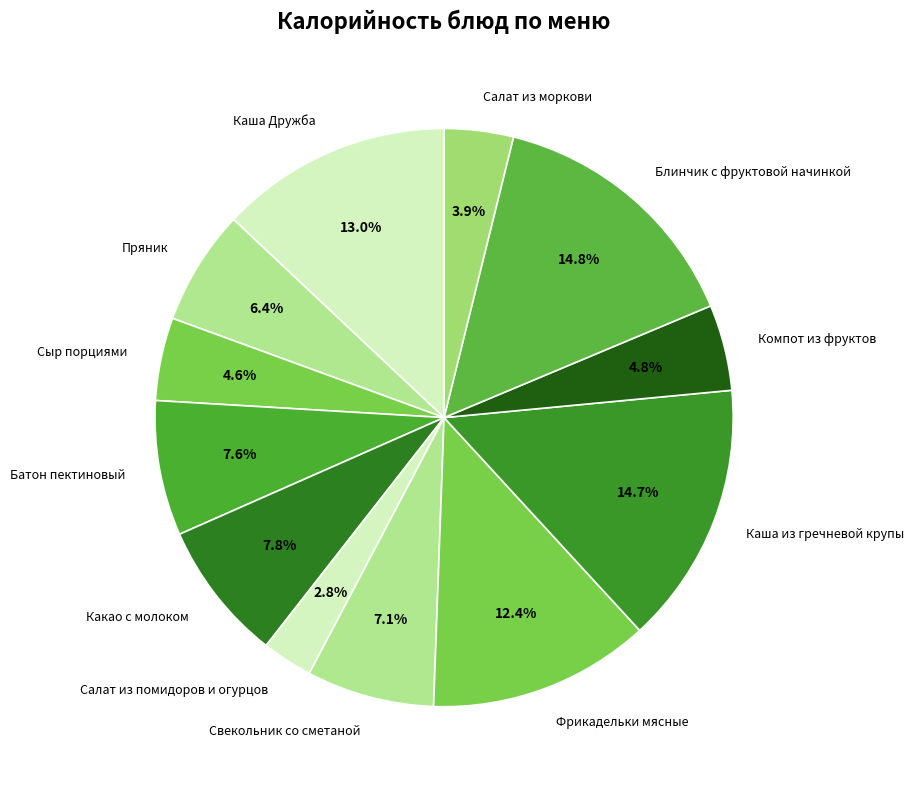

What is the smallest slice in the pie chart?

Салат из помидоров и огурцов